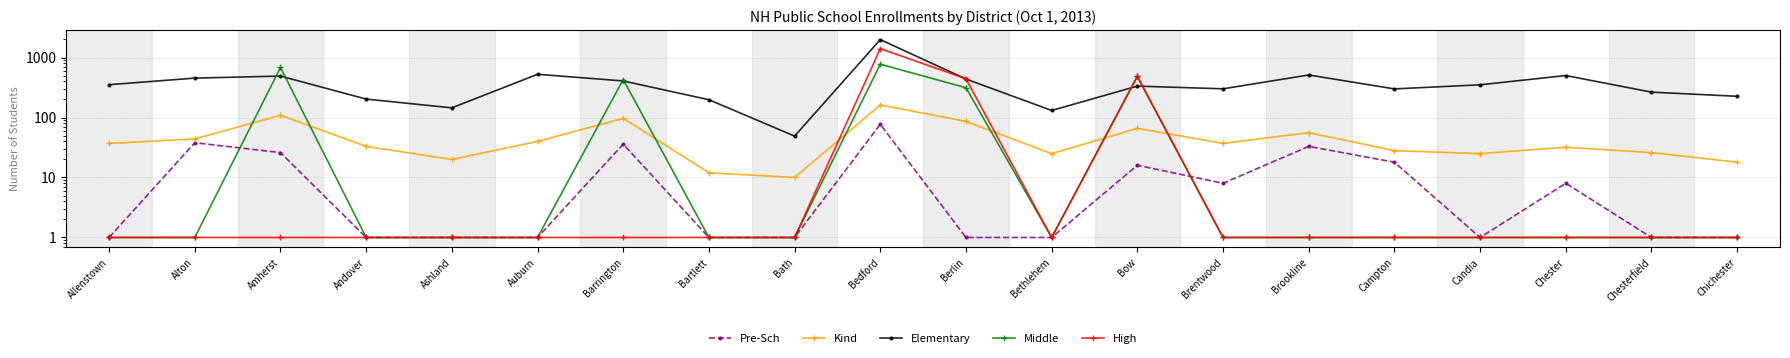

How many lines are shown in the chart?

5